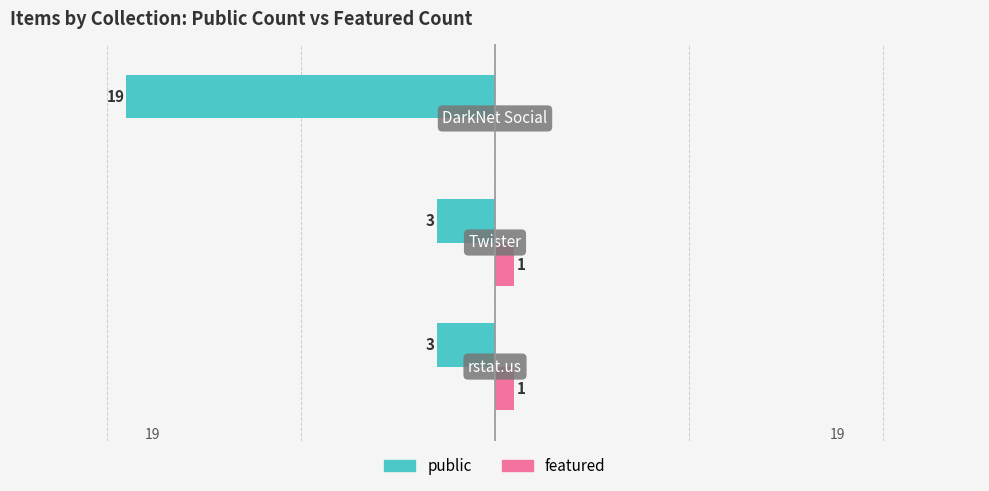

Reading left to right, extract all data points from this chart.

public: -3	-3	-19
featured: 1	1	0